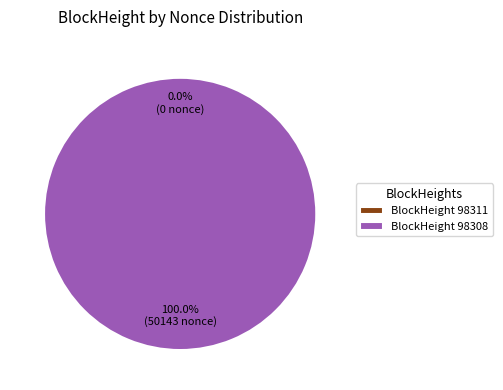

What is the largest slice in the pie chart?

BlockHeight 98308